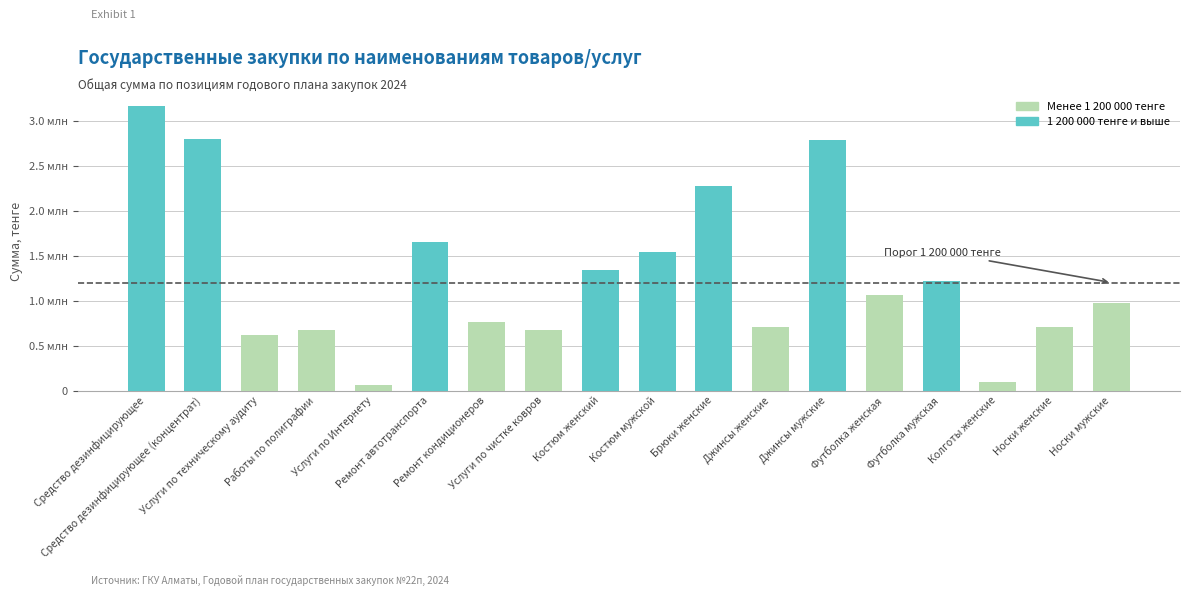

Is it true that the value at 4 is 62232.1?

True